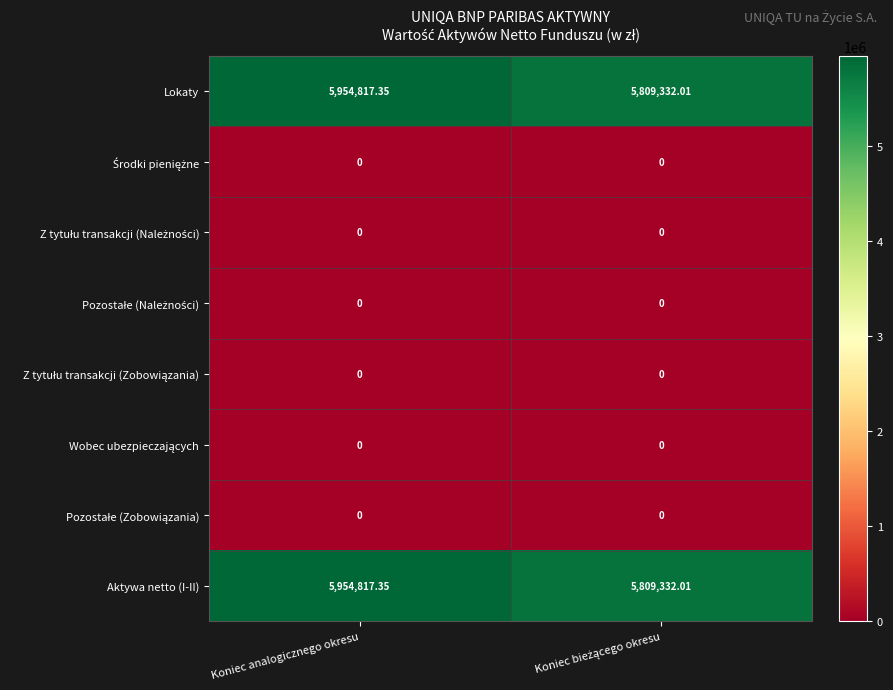

At which category is the sum across all series the highest?

Koniec analogicznego okresu